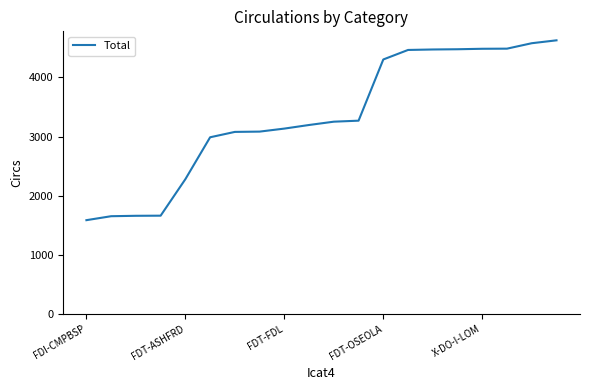

What is the maximum value shown in the chart?

4629